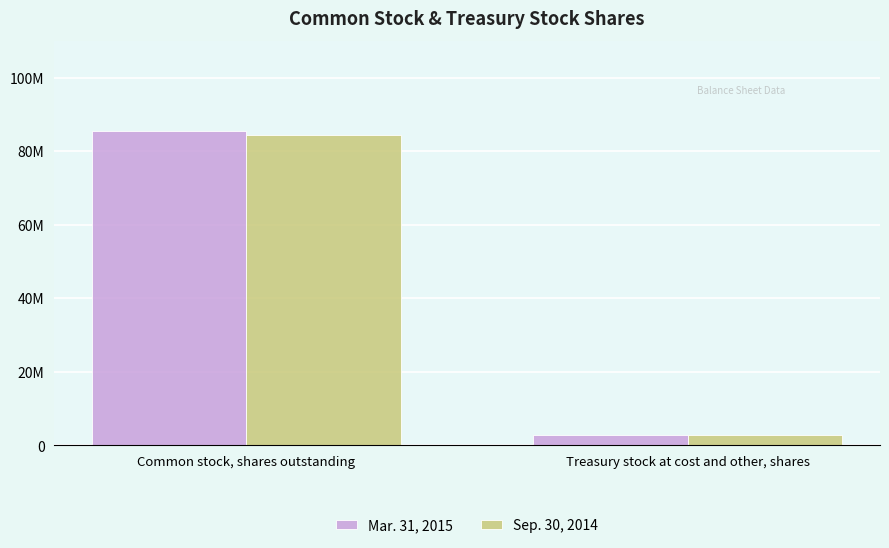

Rank the series at Common stock, shares outstanding from highest to lowest value.

Mar. 31, 2015, Sep. 30, 2014